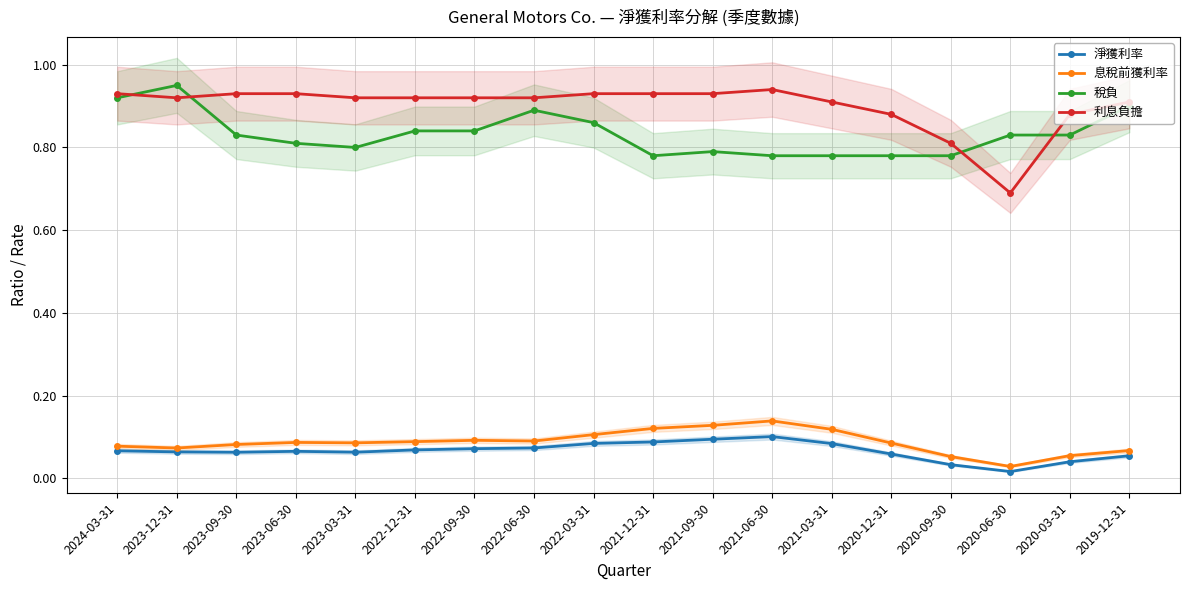

What is the approximate value of 息稅前獲利率 at 2020-12-31?

0.1